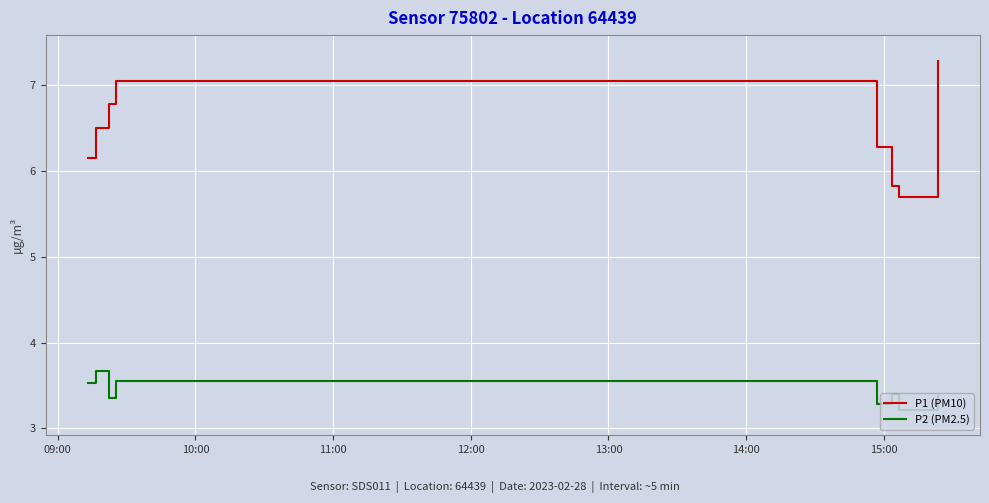

What is the difference between the maximum and minimum values in the P1 (PM10) series?

1.6